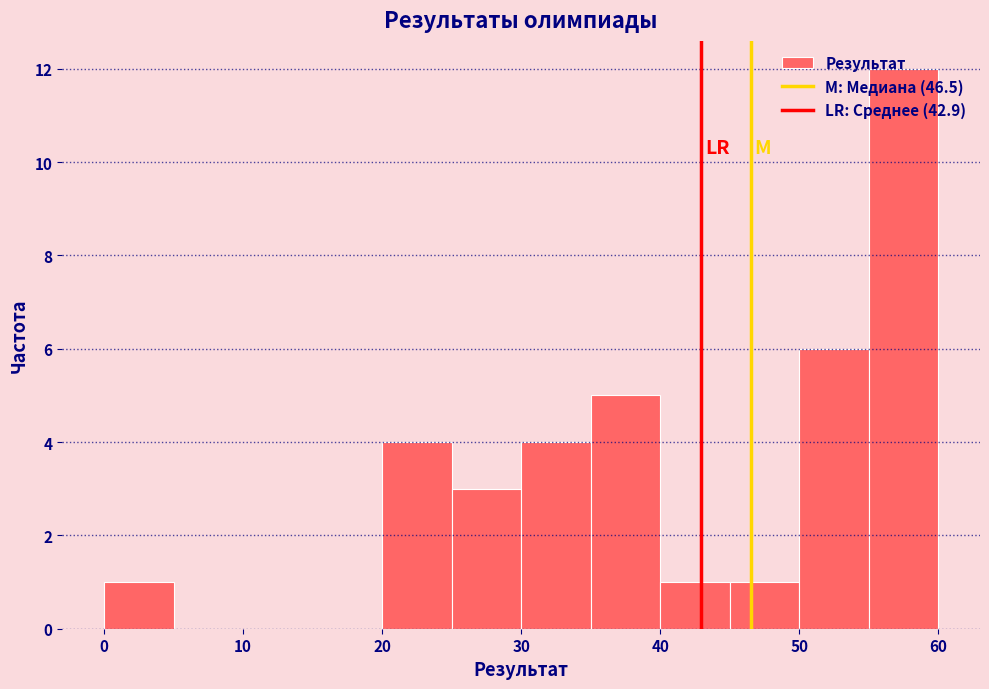

Reading left to right, list every bar in this chart as the range it spans on the x-axis followed by its height. The values are not printed on the chart, so give them approximately, as read against the axis.

0 to 5: 1
5 to 10: 0
10 to 15: 0
15 to 20: 0
20 to 25: 4
25 to 30: 3
30 to 35: 4
35 to 40: 5
40 to 45: 1
45 to 50: 1
50 to 55: 6
55 to 60: 12